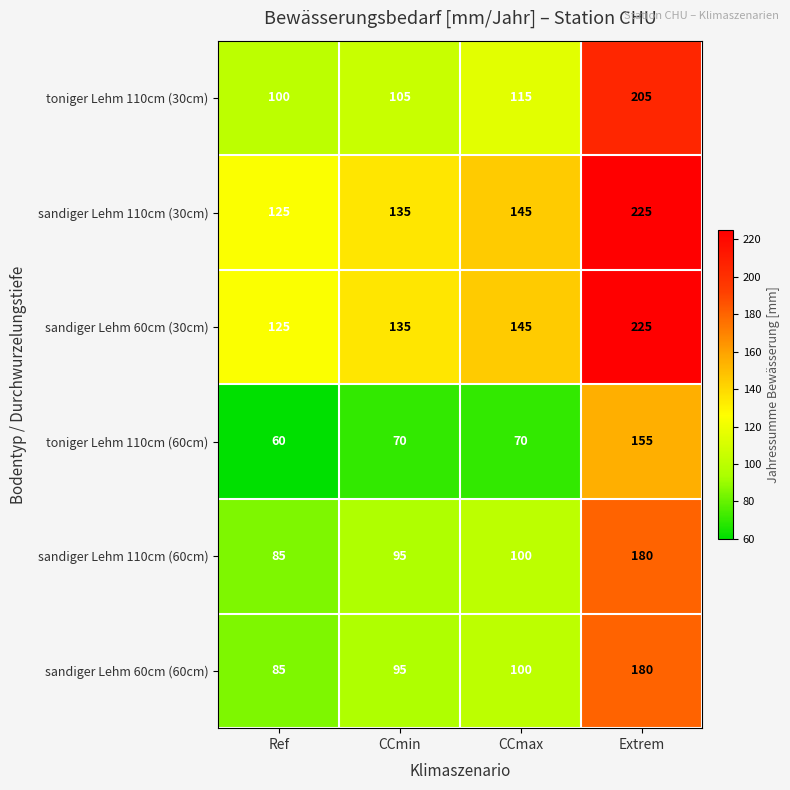

The value of sandiger Lehm 60cm (30cm) at Ref is 125. True or false?

True